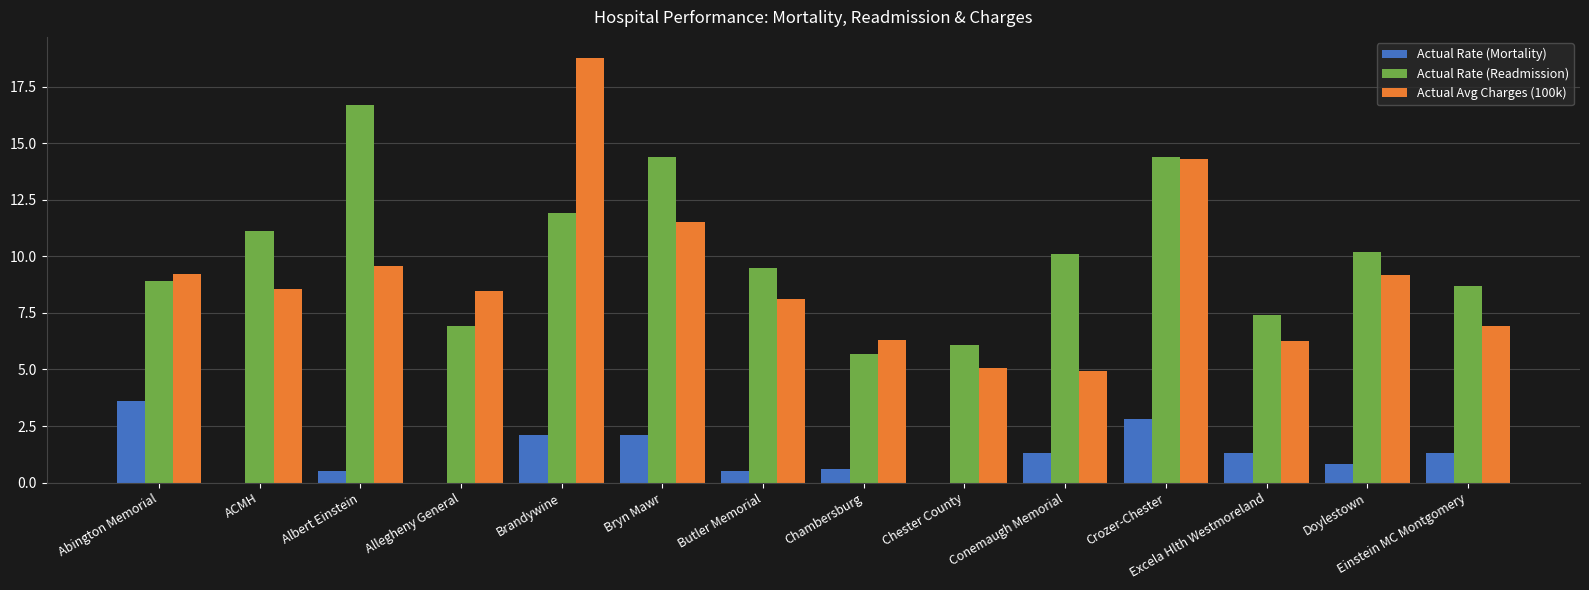

Which category has the highest value in the Actual Avg Charges (100k) series?

Brandywine